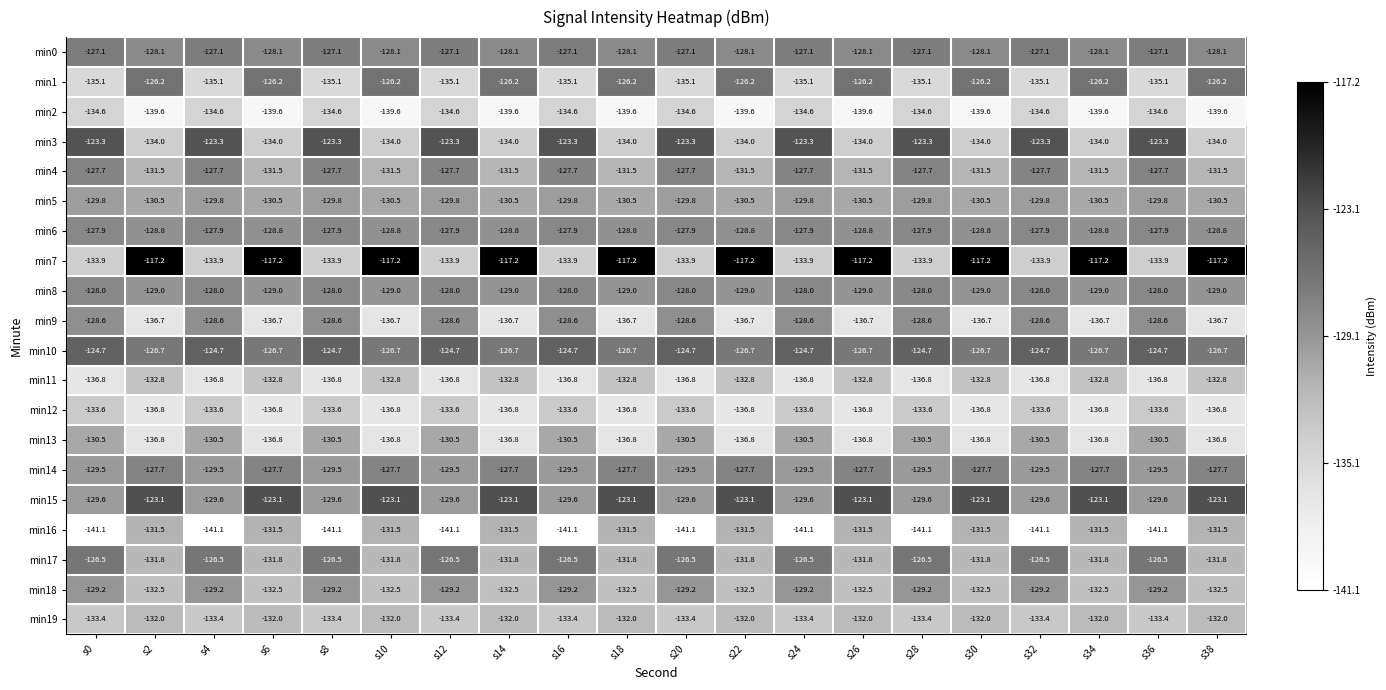

What is the minimum value for min8?

-129.0